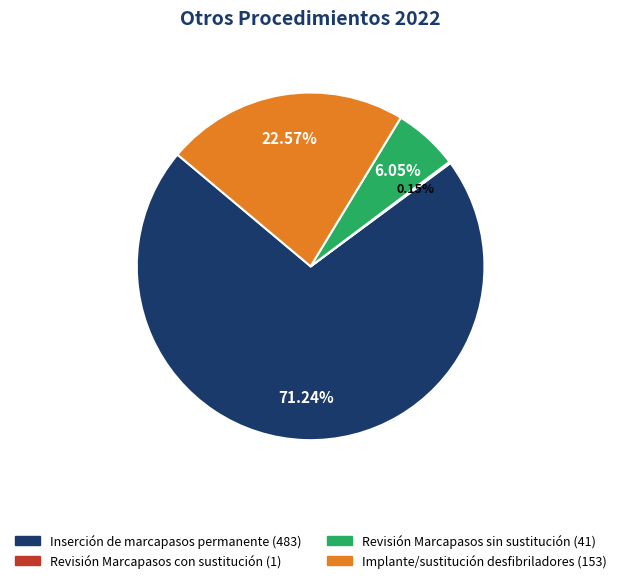

To the nearest percent, what is the average slice percentage?

25%